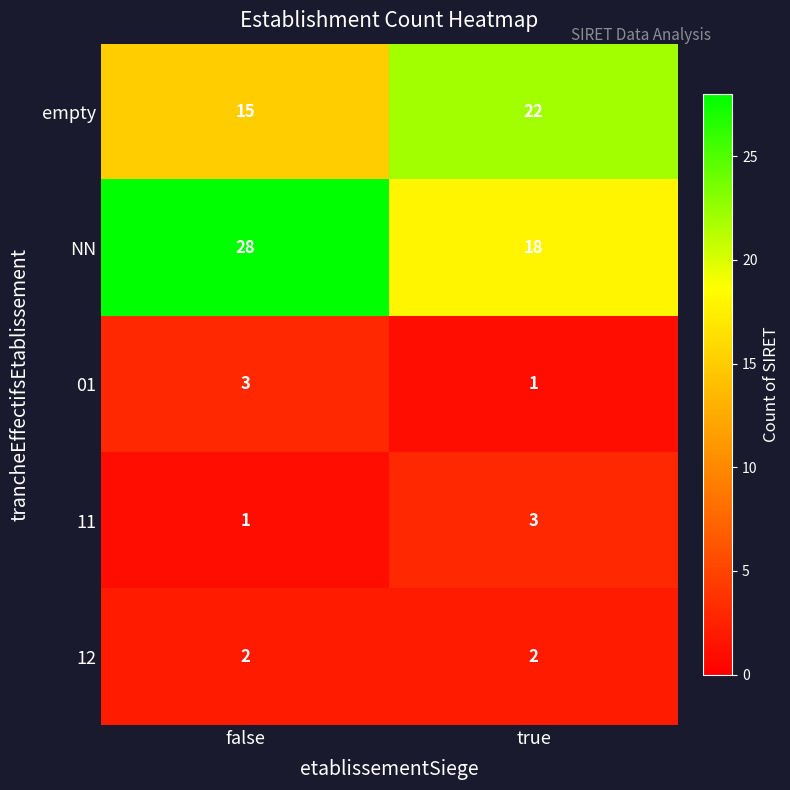

Is it true that empty equals 8 at true?

False